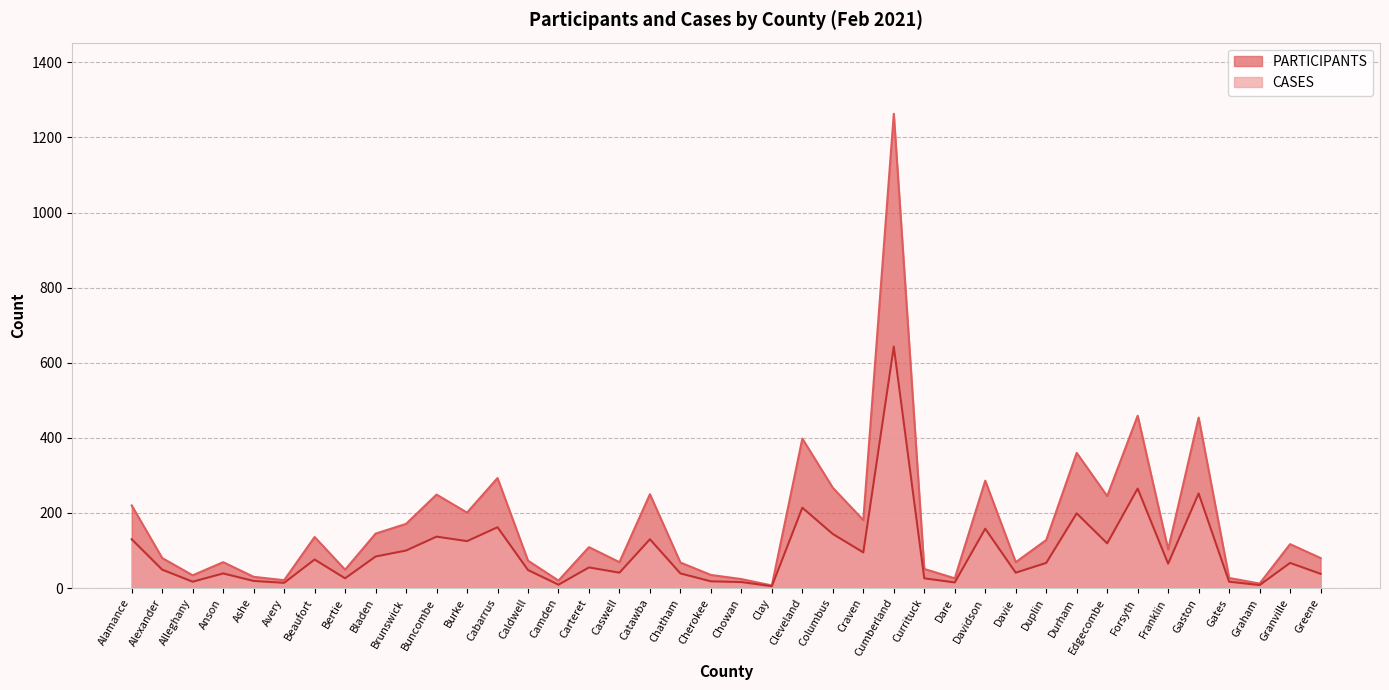

How many interior local valleys does the PARTICIPANTS series have?

13